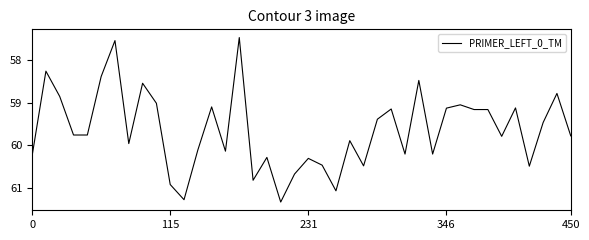

What is the minimum value shown in the chart?

57.5